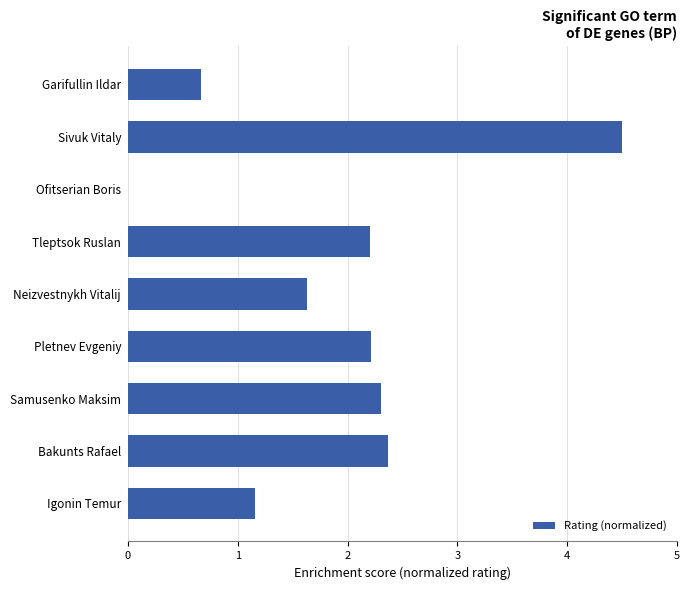

Approximately how many times larger is the value at Garifullin Ildar compared to Neizvestnykh Vitalij?

0.4